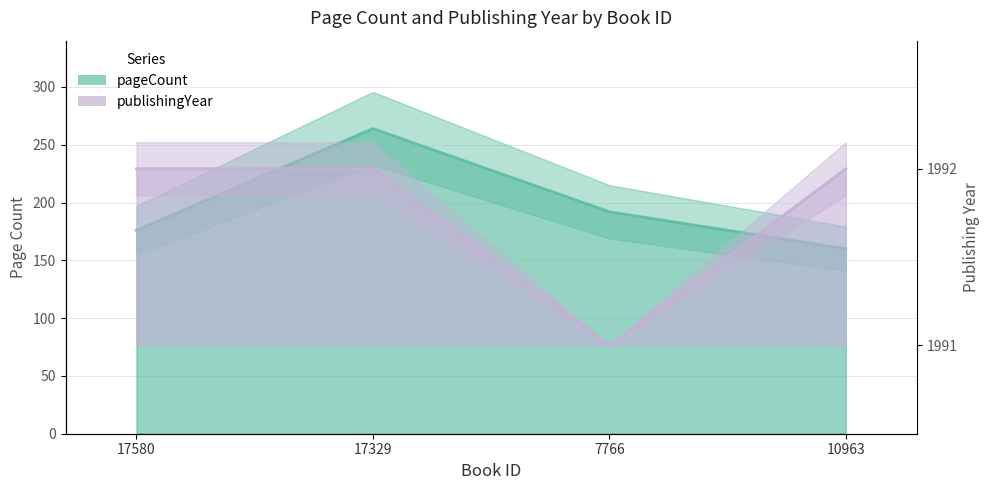

The publishingYear series shows 1 at 17580. True or false?

False